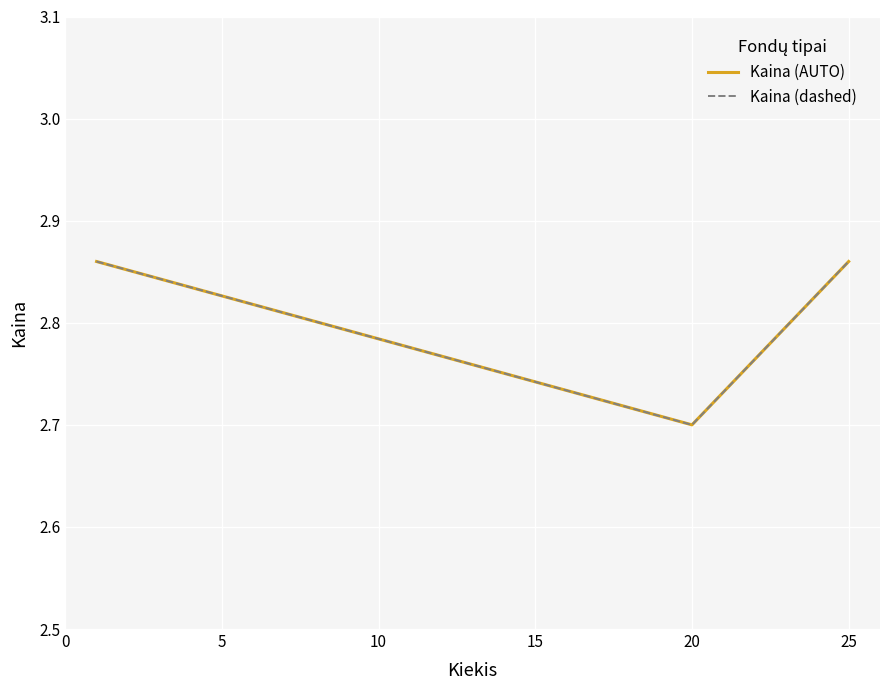

Does the chart display data point markers on the line(s)?

No